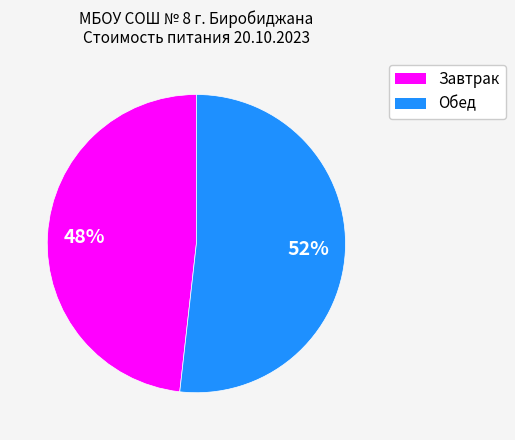

To the nearest percent, what is the average slice percentage?

50%